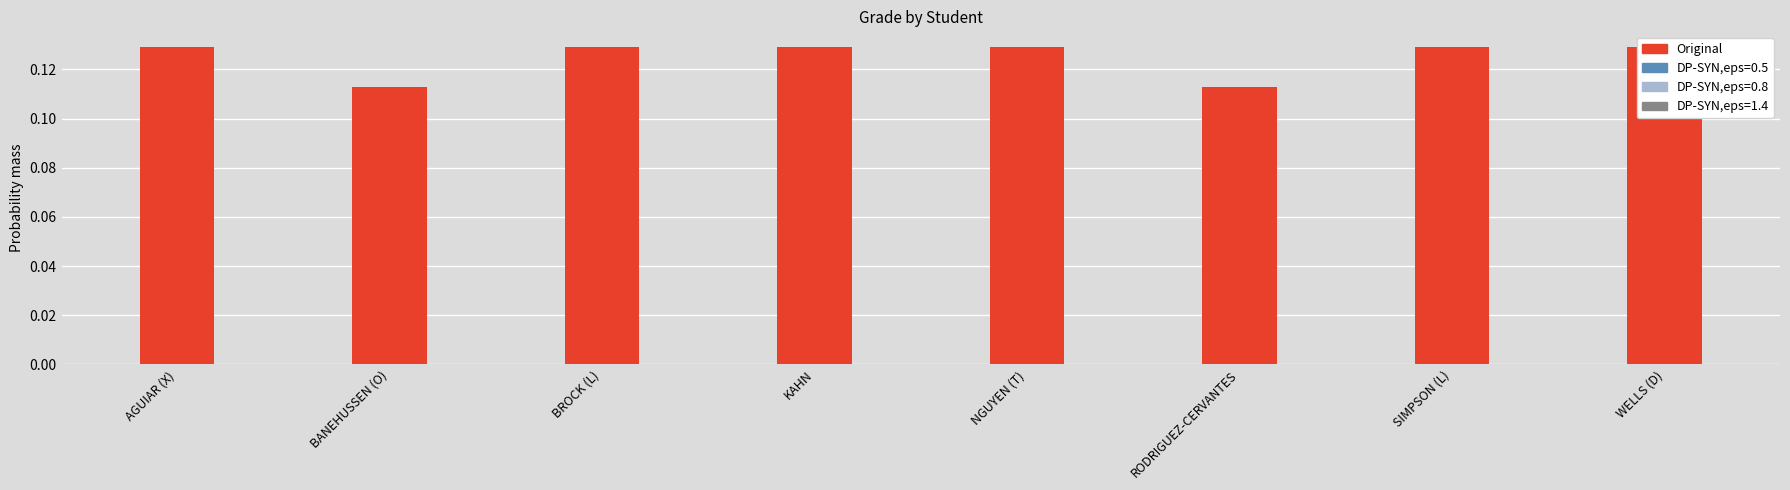

Which label corresponds to the smallest value in the chart?

BANEHUSSEN (O)